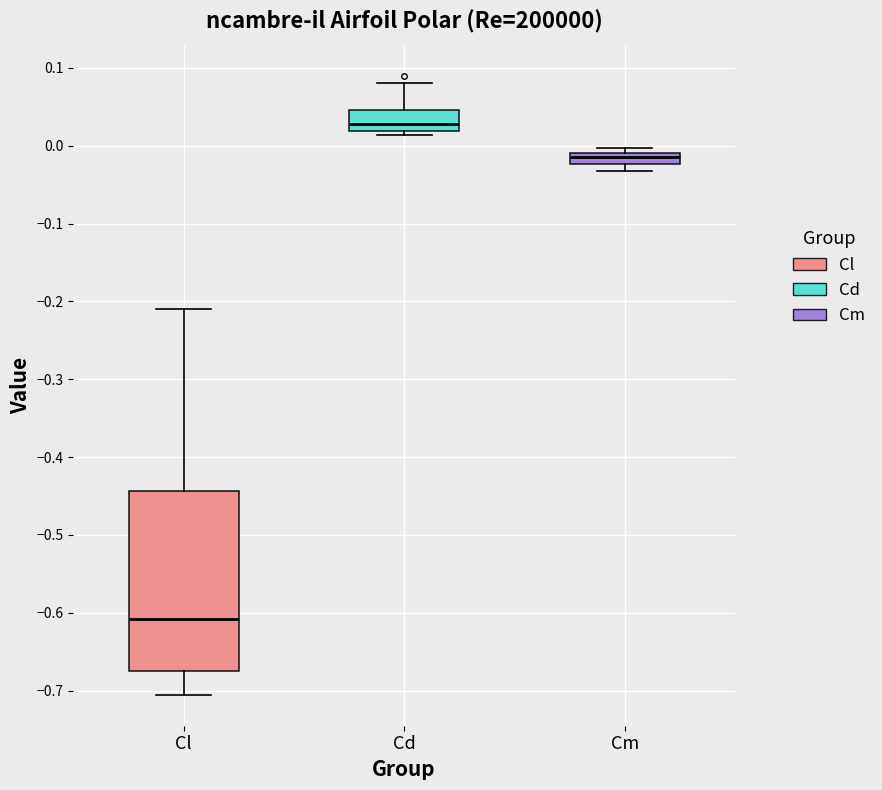

Where does the upper whisker of the box for Cd end on the y-axis? The values are not printed on the chart, so give them approximately, as read against the axis.

0.08